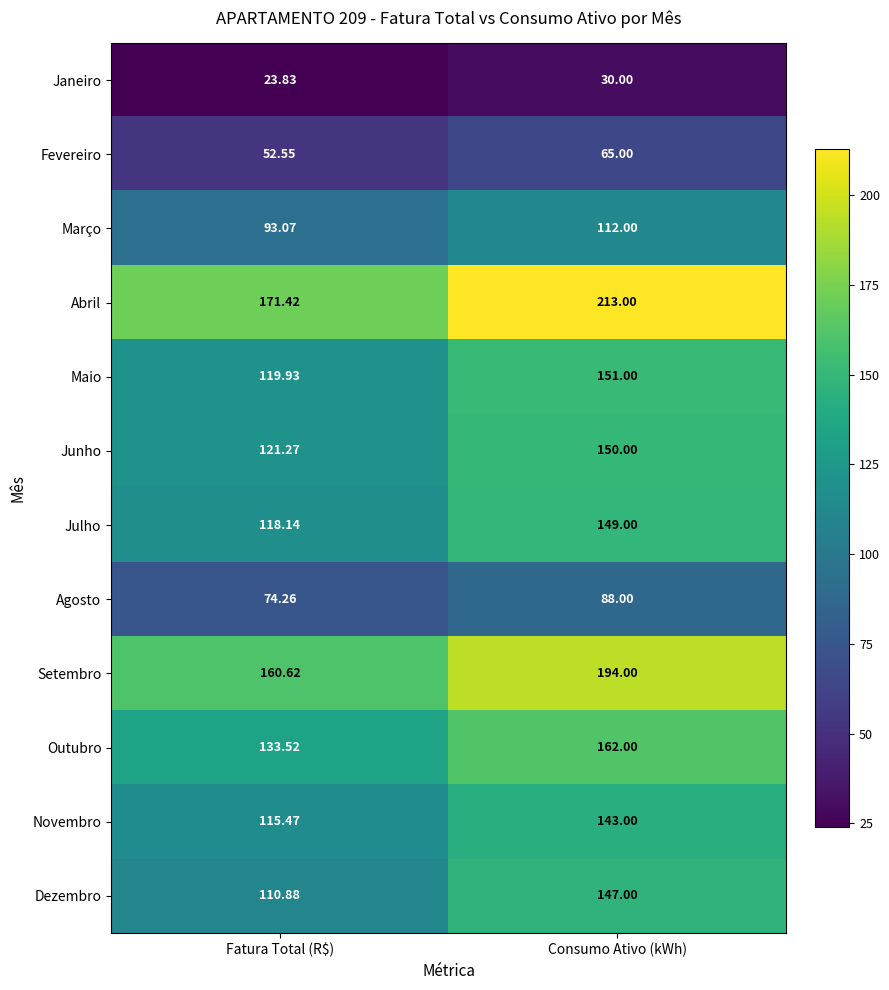

At how many categories does at least one series exceed 25?

2